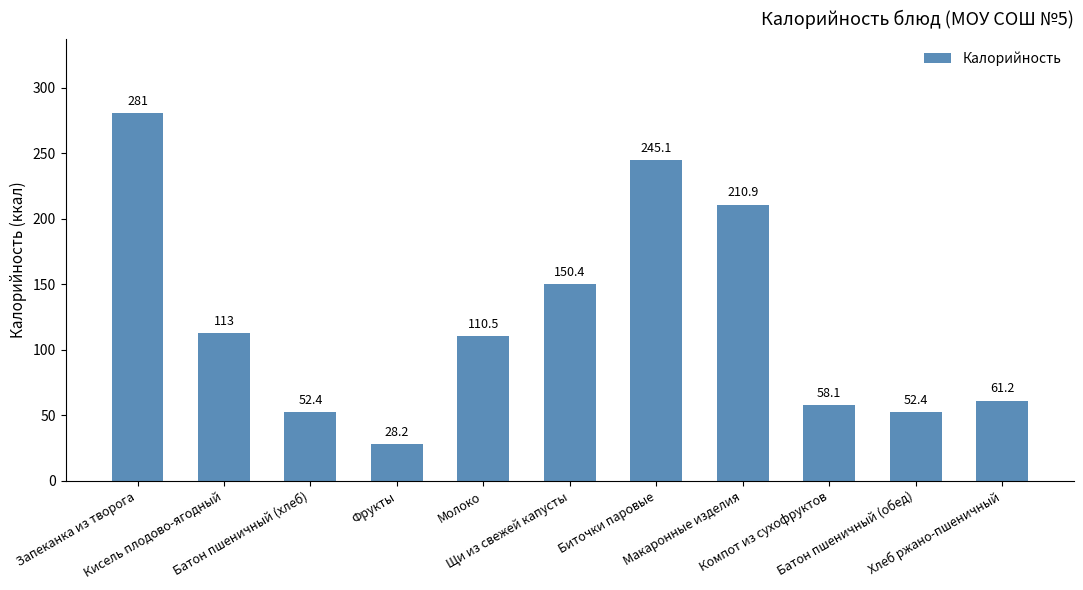

What is the difference between the values at Запеканка из творога and Кисель плодово-ягодный?

168.0